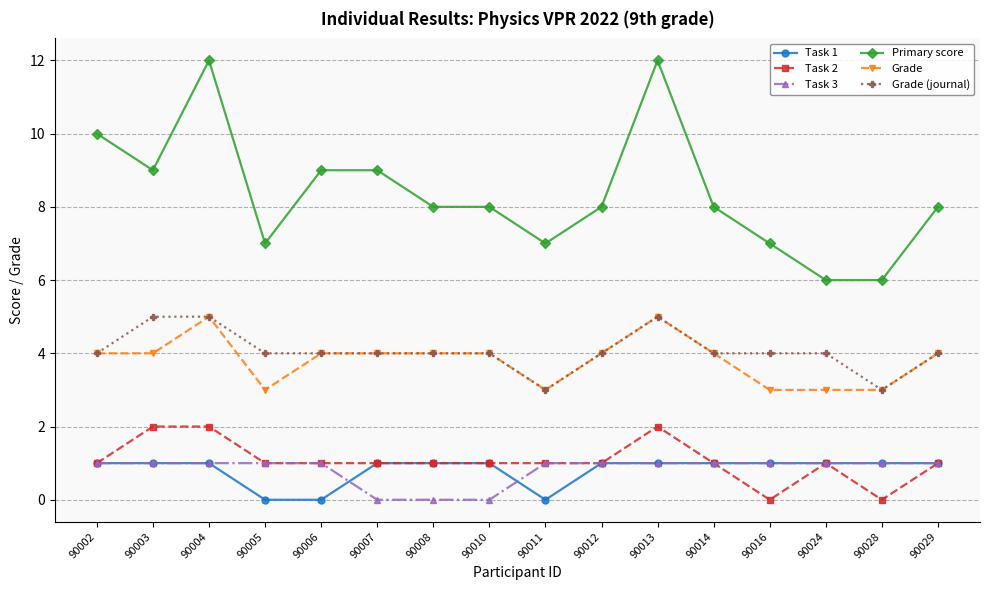

Which series has the largest total across all categories?

Primary score